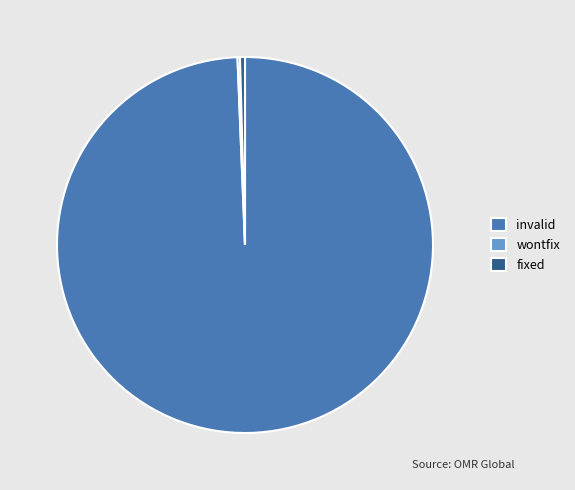

Does invalid represent more than half of the total?

Yes